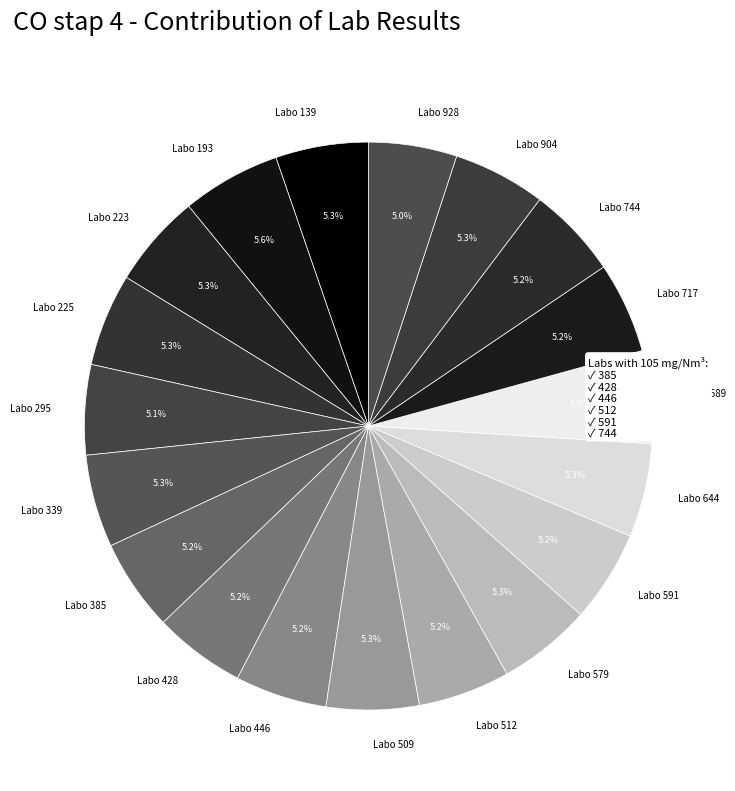

What is the total percentage of Labo 717 and Labo 644?

10.5%